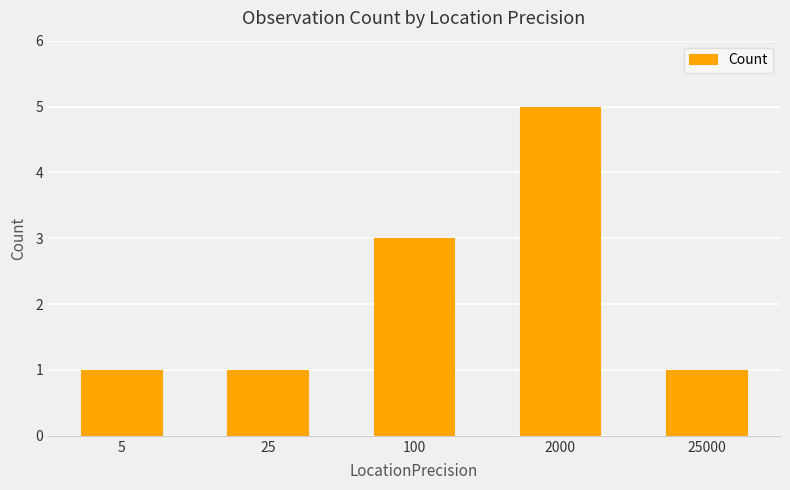

The value at 25000 is 1. True or false?

True